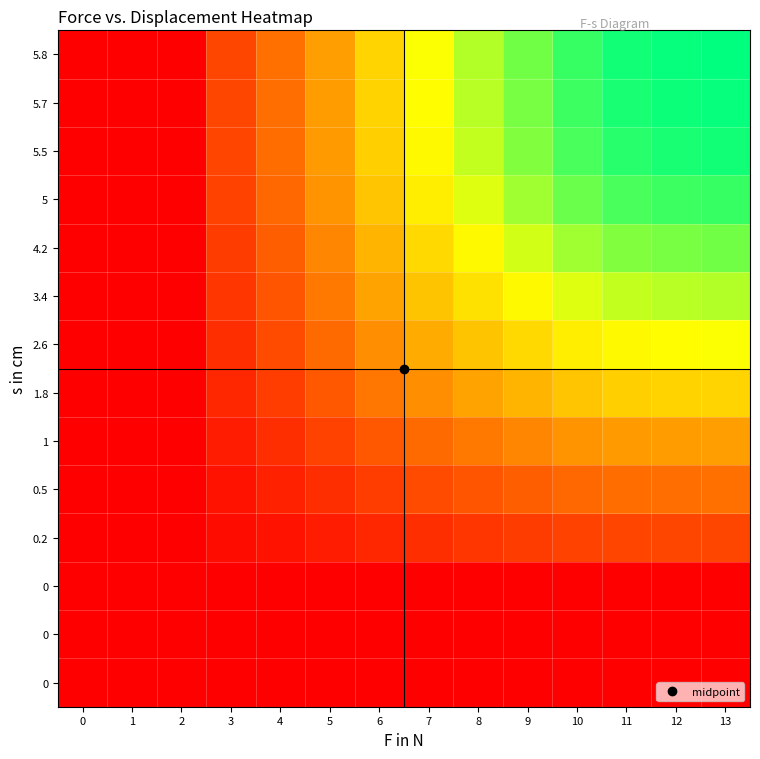

How many categories are shown in the chart?

14